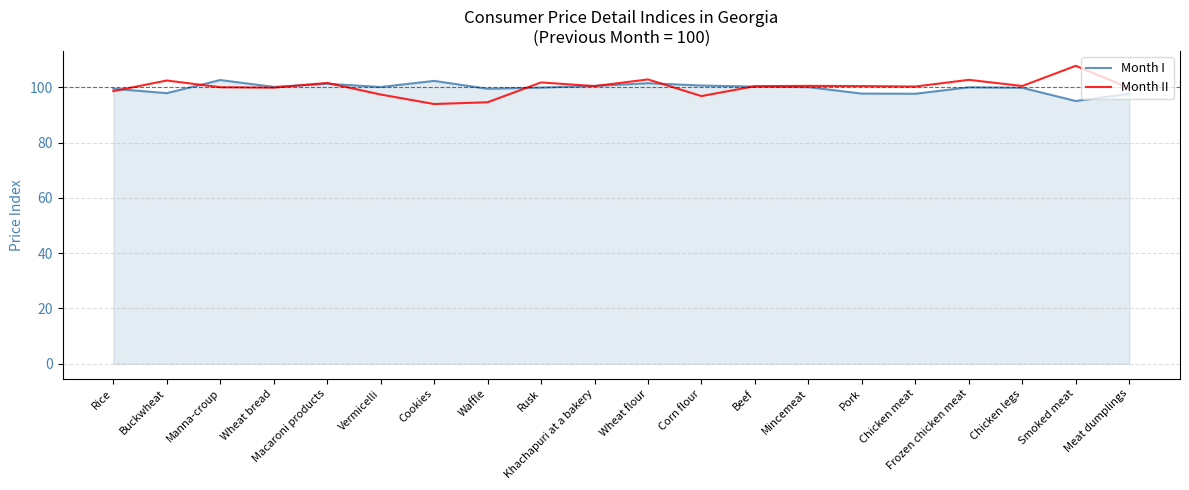

List the series in order of their peak value, lowest first.

Month I, Month II